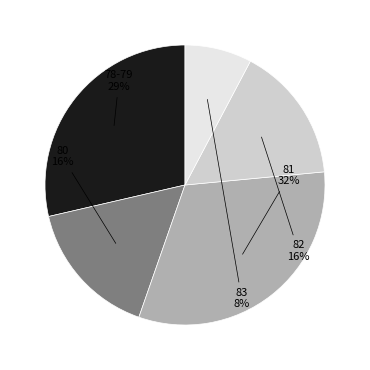

How many slices are in this pie chart?

5